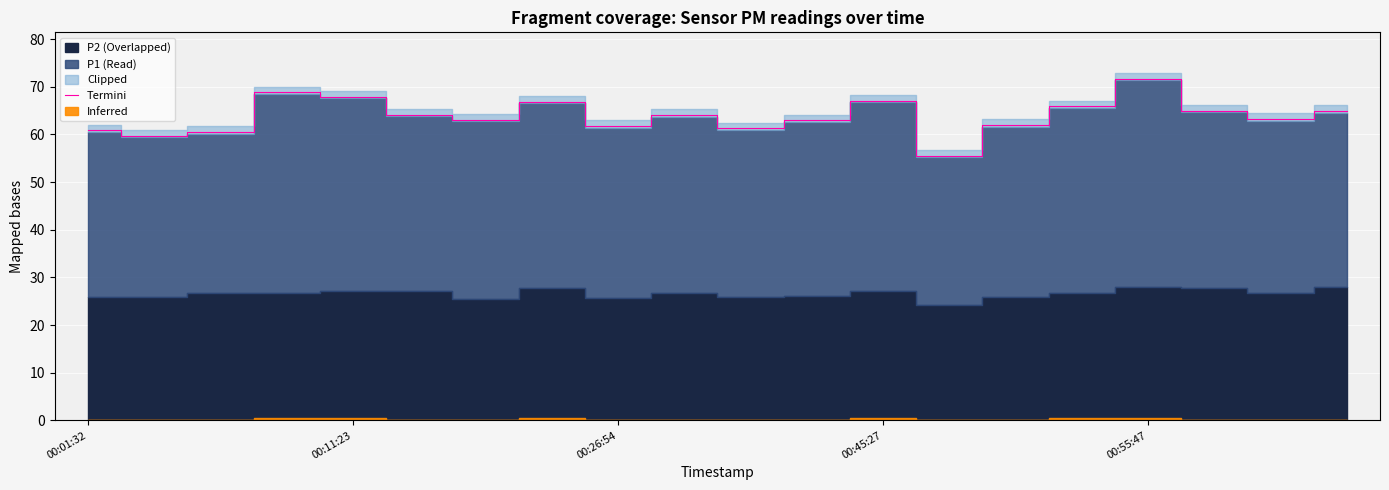

Which category has the highest value in the Termini series?

00:55:47